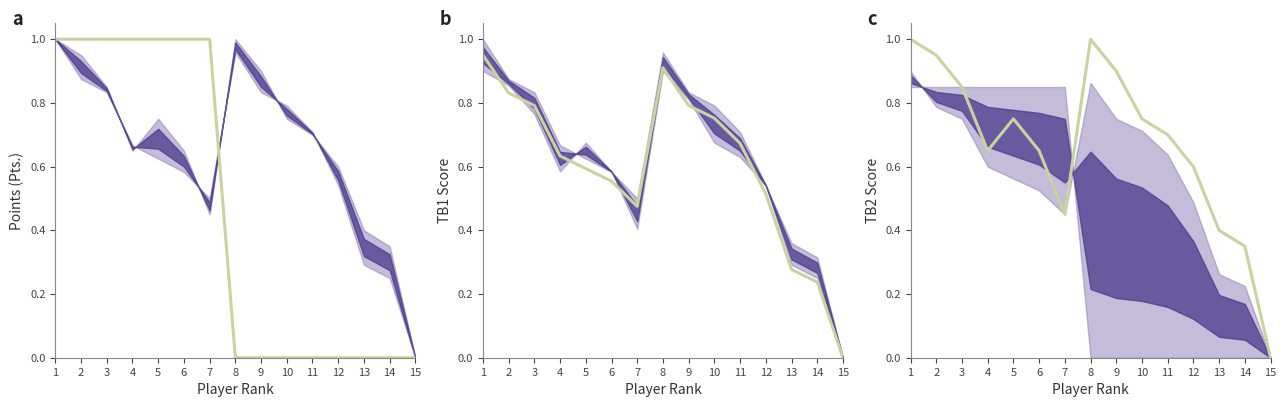

At which category does the chart reach its minimum across all series?

15